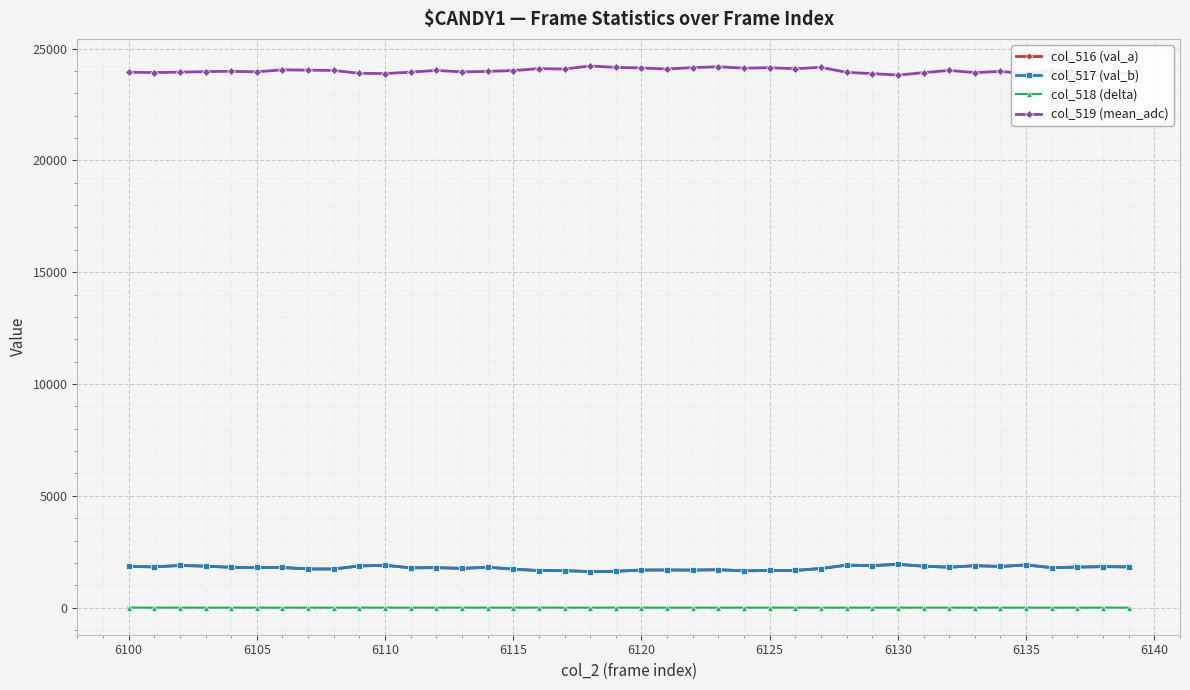

True or false: col_518 (delta) and col_517 (val_b) cross at least once.

False